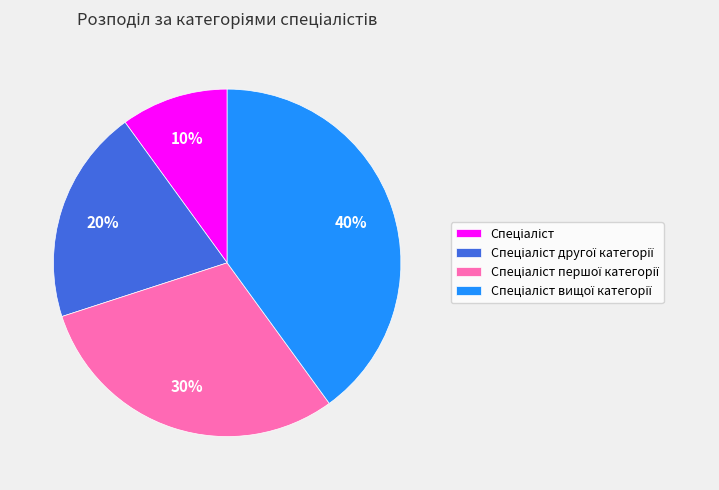

Does any single category account for the majority?

No